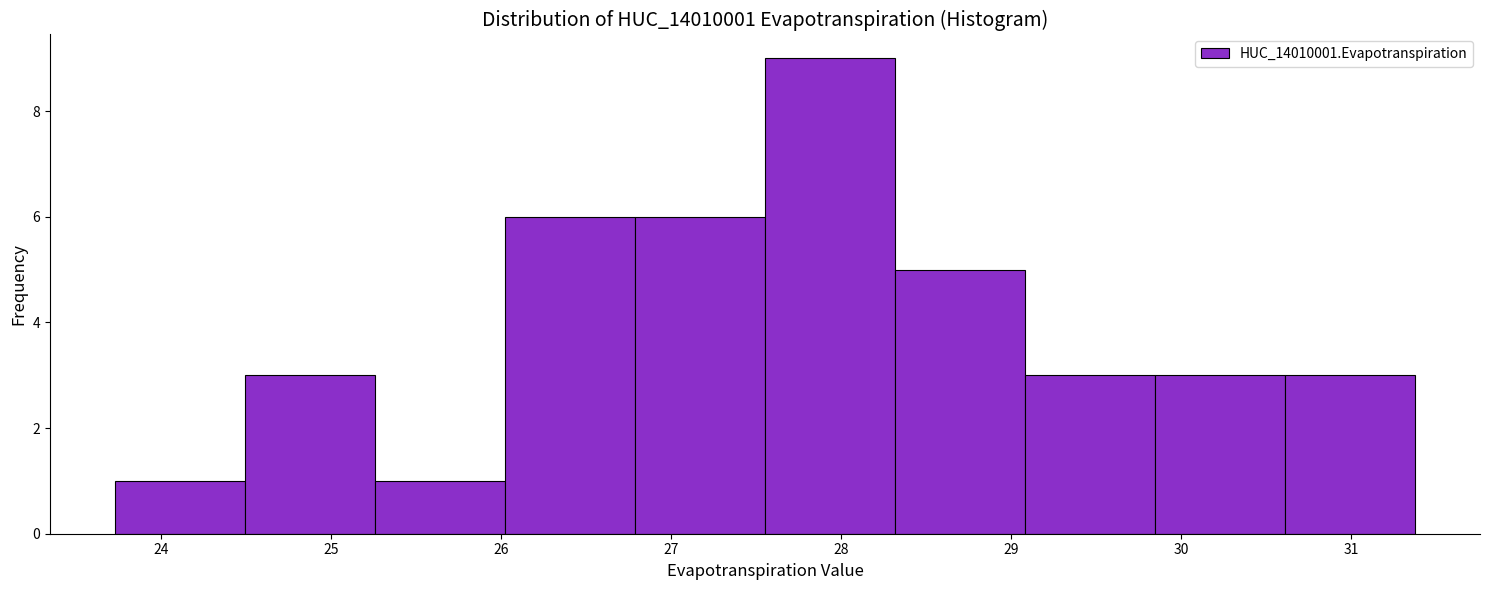

Over which range of the x-axis is the bar tallest?

27.6 to 28.3